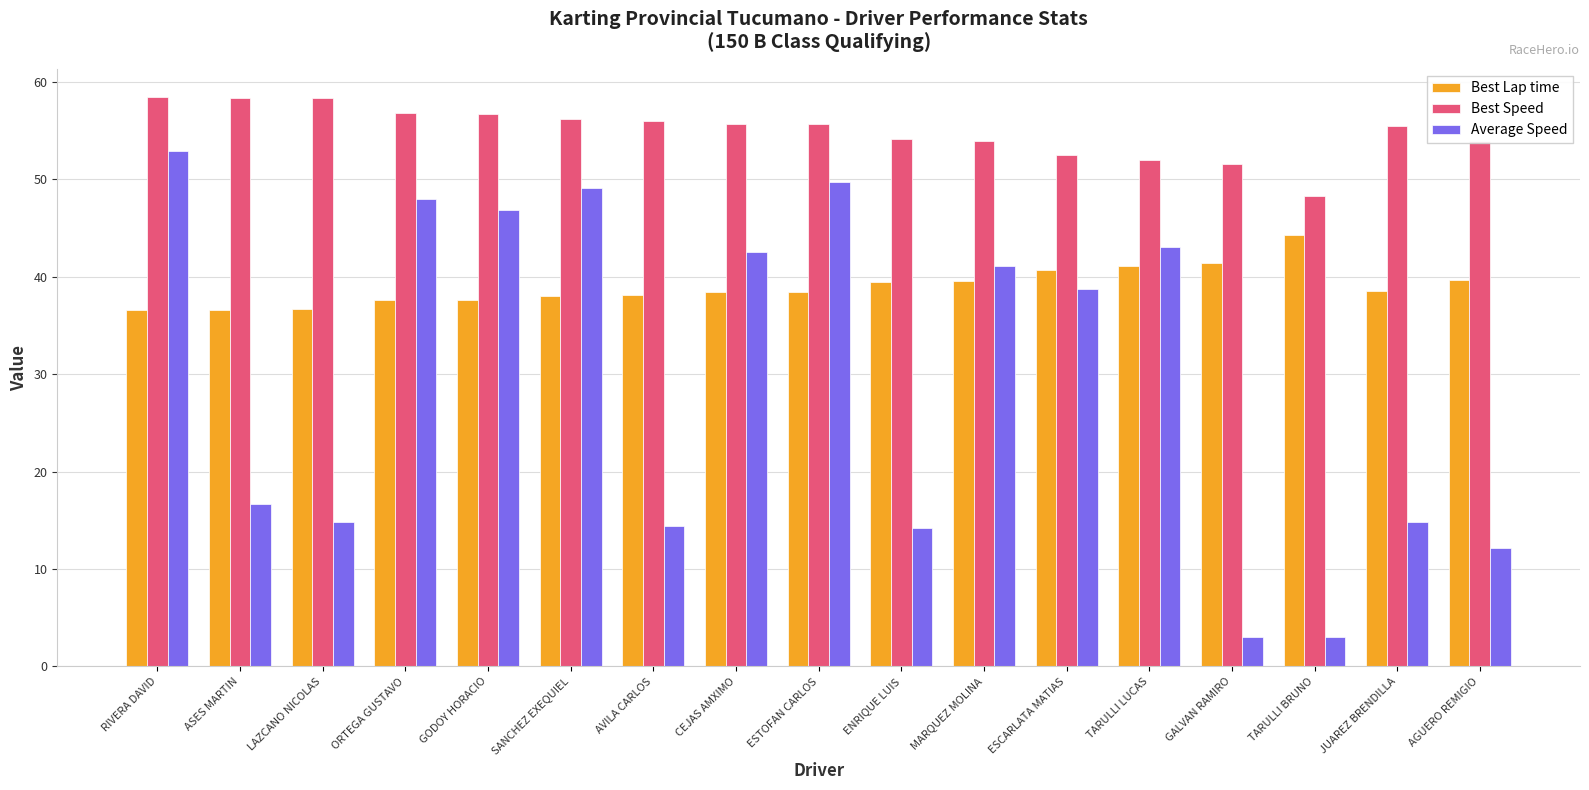

At which category is the sum across all series the highest?

RIVERA DAVID